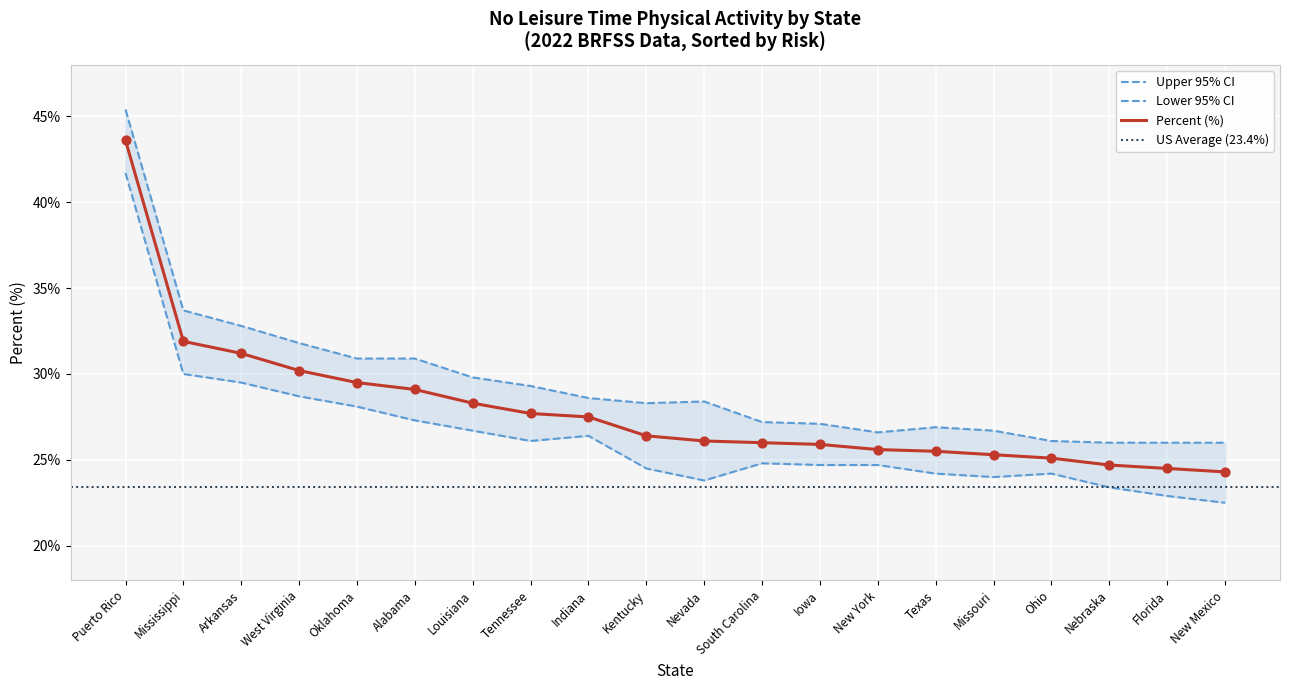

At how many categories does at least one series exceed 40?

1